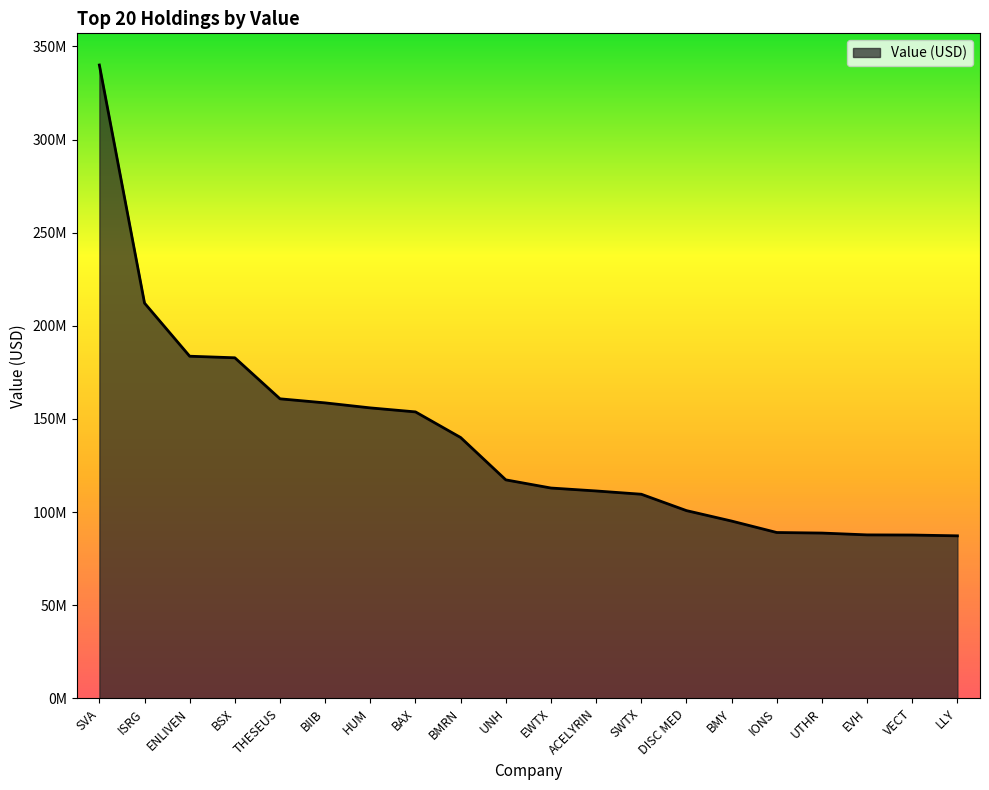

Is this an area chart (filled region under the line)?

Yes